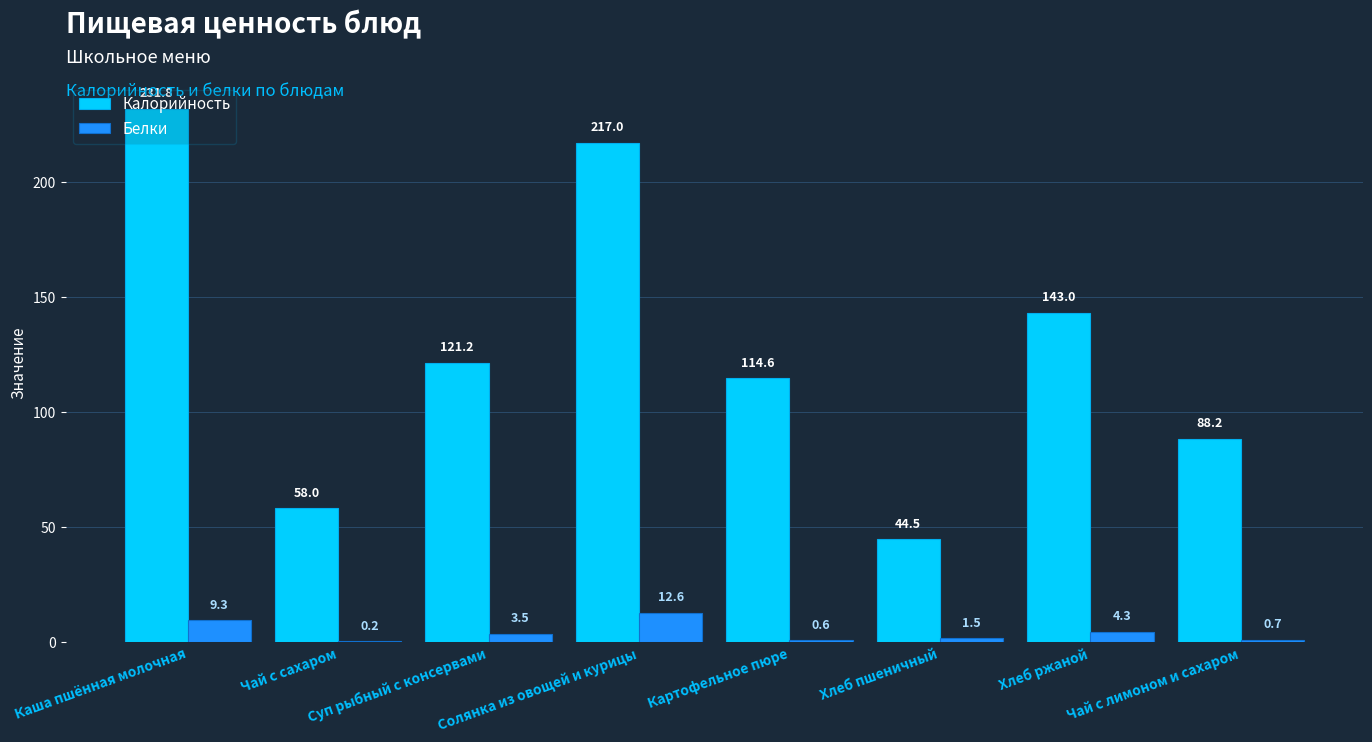

Which series has the largest total across all categories?

Калорийность